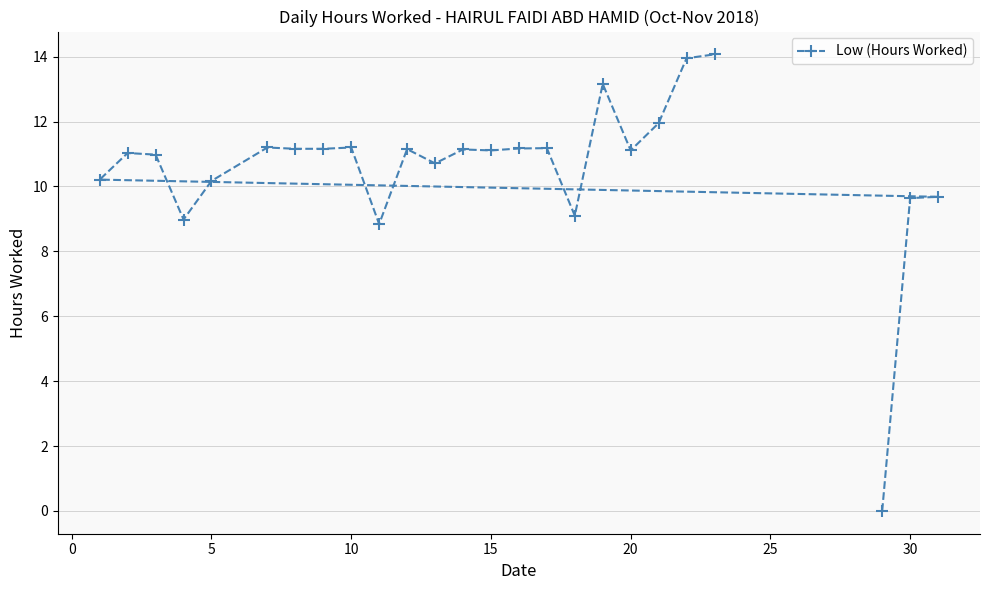

What is the maximum value shown in the chart?

14.1